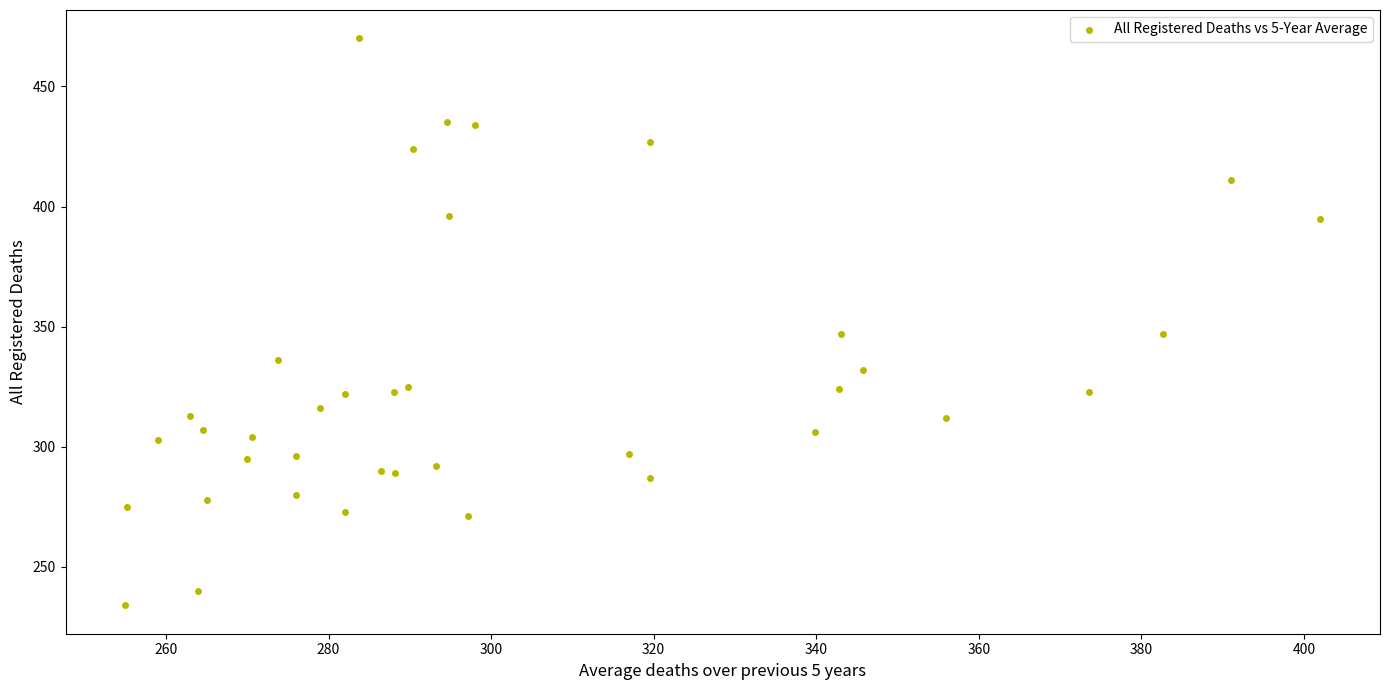

What is the range of Y values (max minus min)?

236